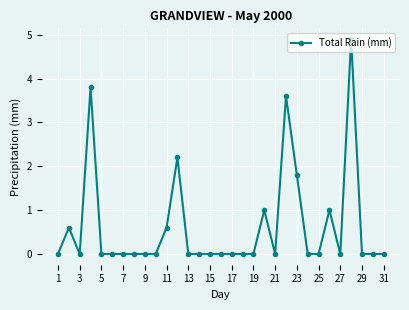

What is the value of the 11th point from the left?

0.6